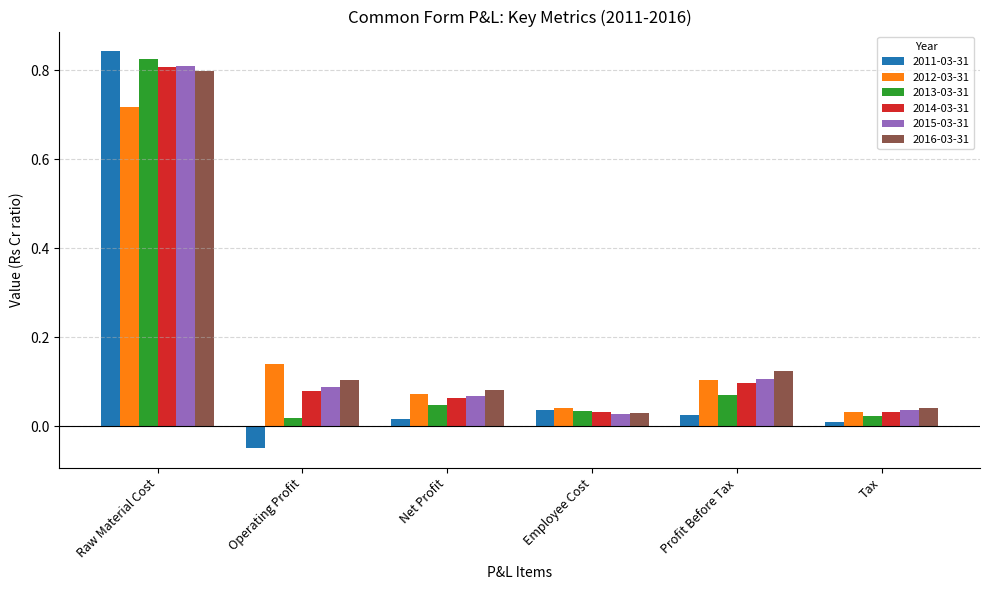

What is the sum of all 2012-03-31 values?

1.1